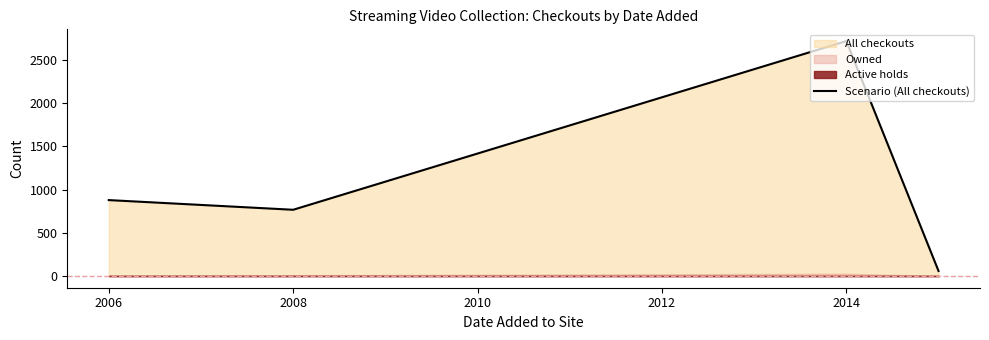

How many data points are above 878?

1